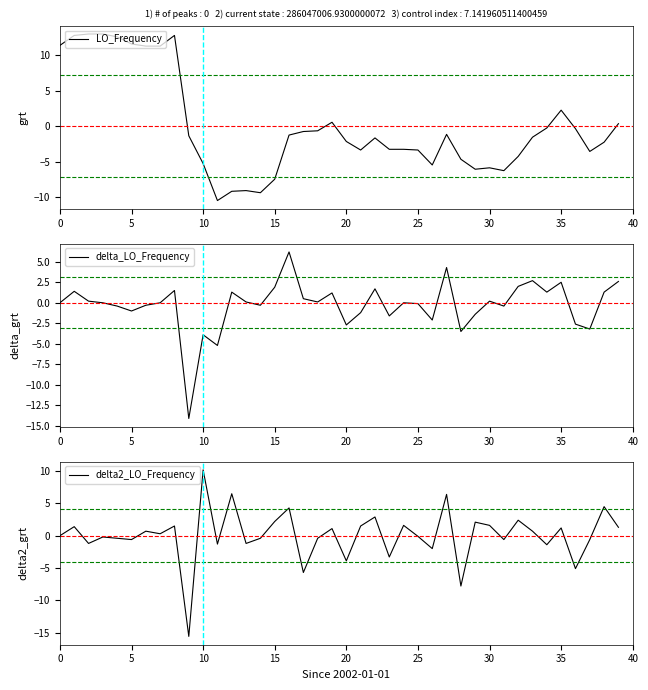

What is the highest value of the LO_Frequency series?

13.0